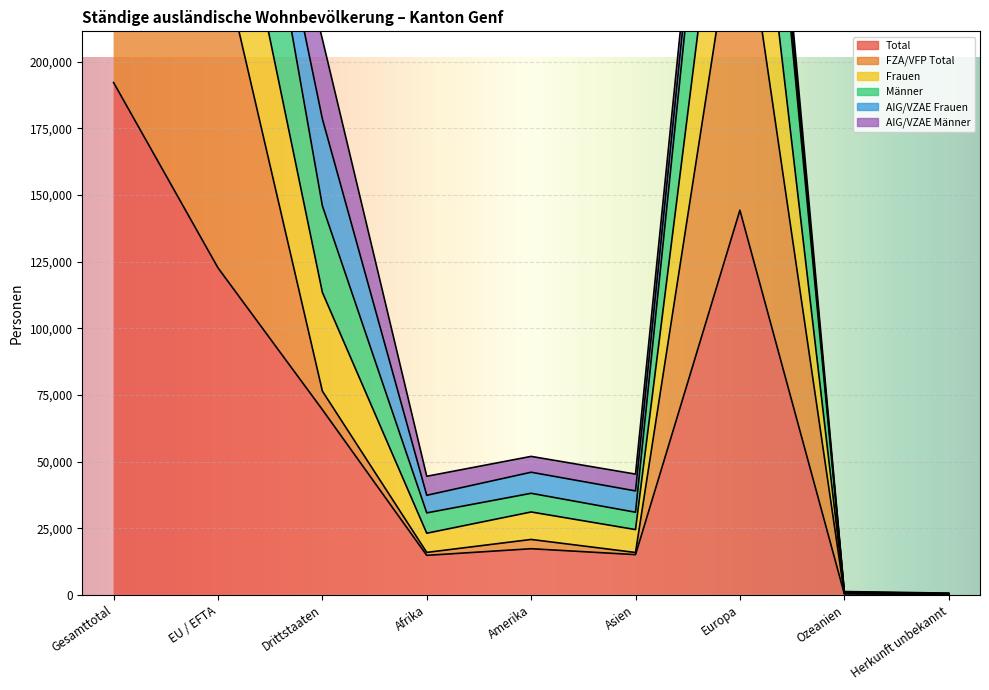

The Total series shows 223 at Herkunft unbekannt. True or false?

True